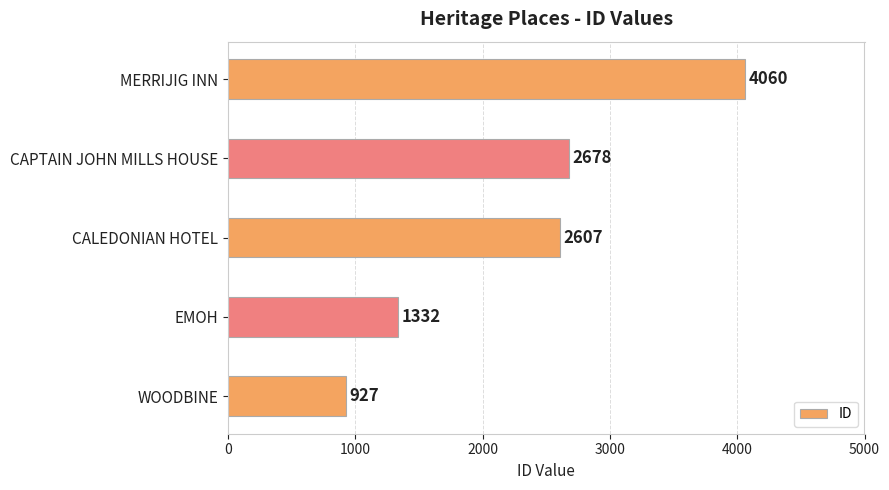

The chart shows a value of 2183 at MERRIJIG INN. True or false?

False